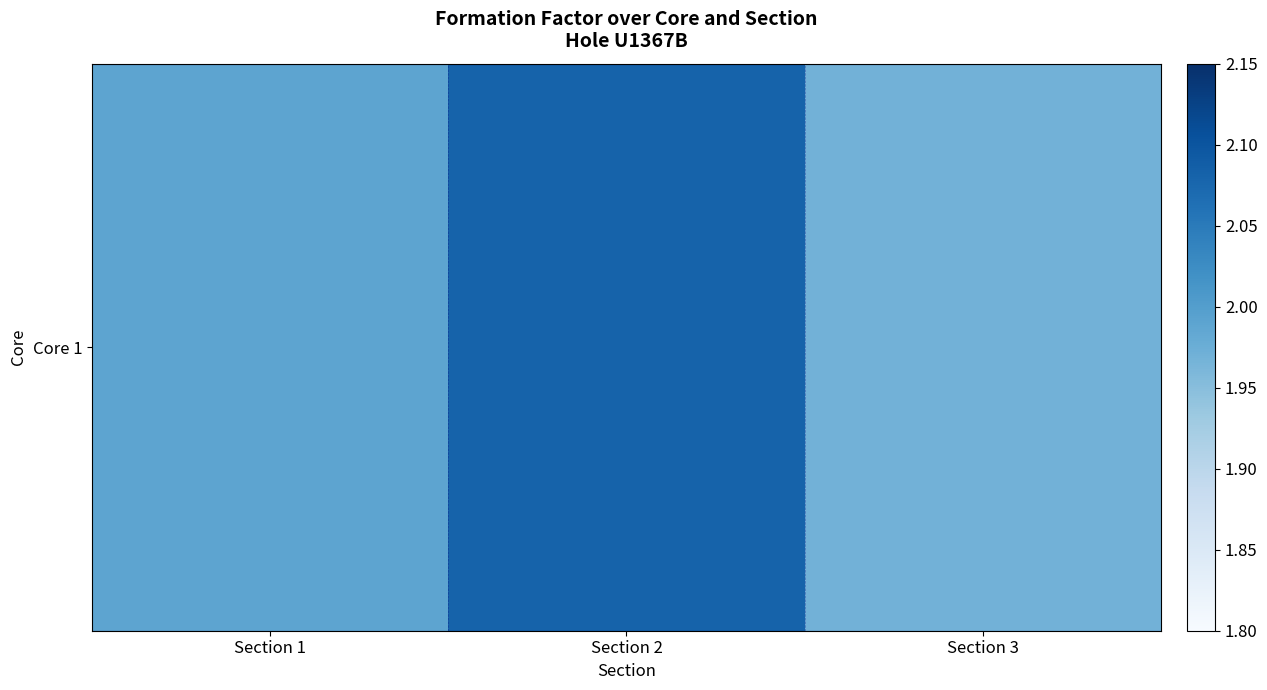

Is it true that the value at Section 2 is 1.3?

False